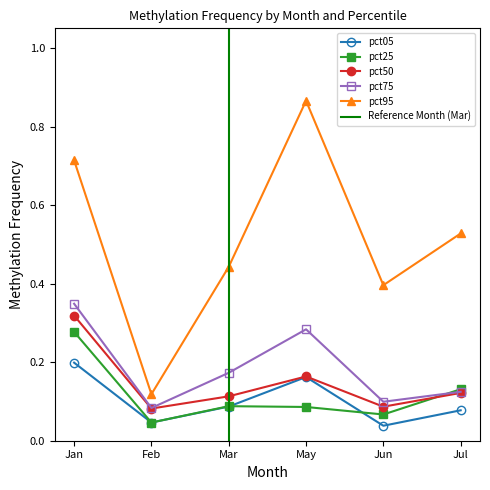

Reading left to right, extract all data points from this chart.

pct05: 0.2	0.0	0.1	0.2	0.0	0.1
pct25: 0.3	0.0	0.1	0.1	0.1	0.1
pct50: 0.3	0.1	0.1	0.2	0.1	0.1
pct75: 0.3	0.1	0.2	0.3	0.1	0.1
pct95: 0.7	0.1	0.4	0.9	0.4	0.5